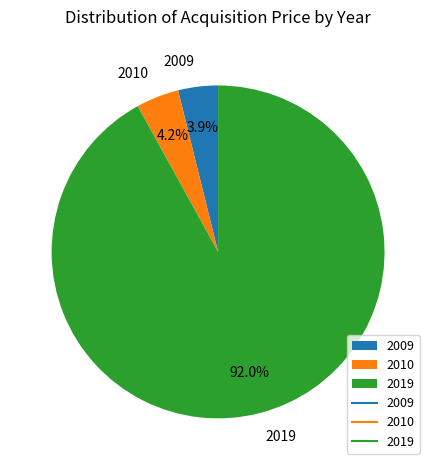

How much of the chart is everything except 2010?

95.8%